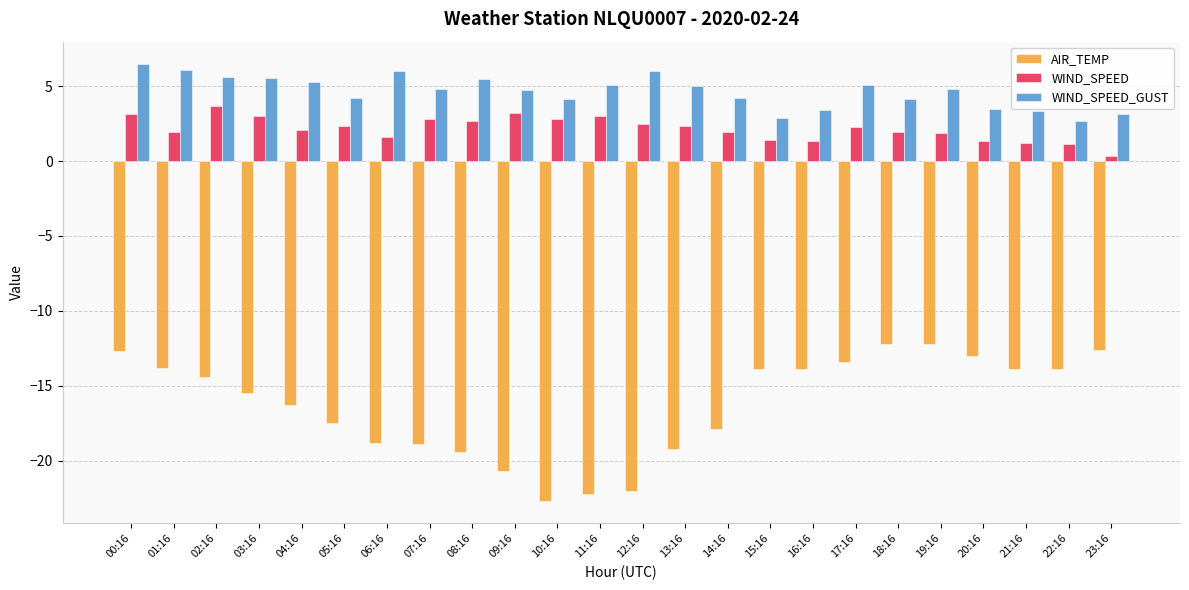

How many data points does each series have?

24